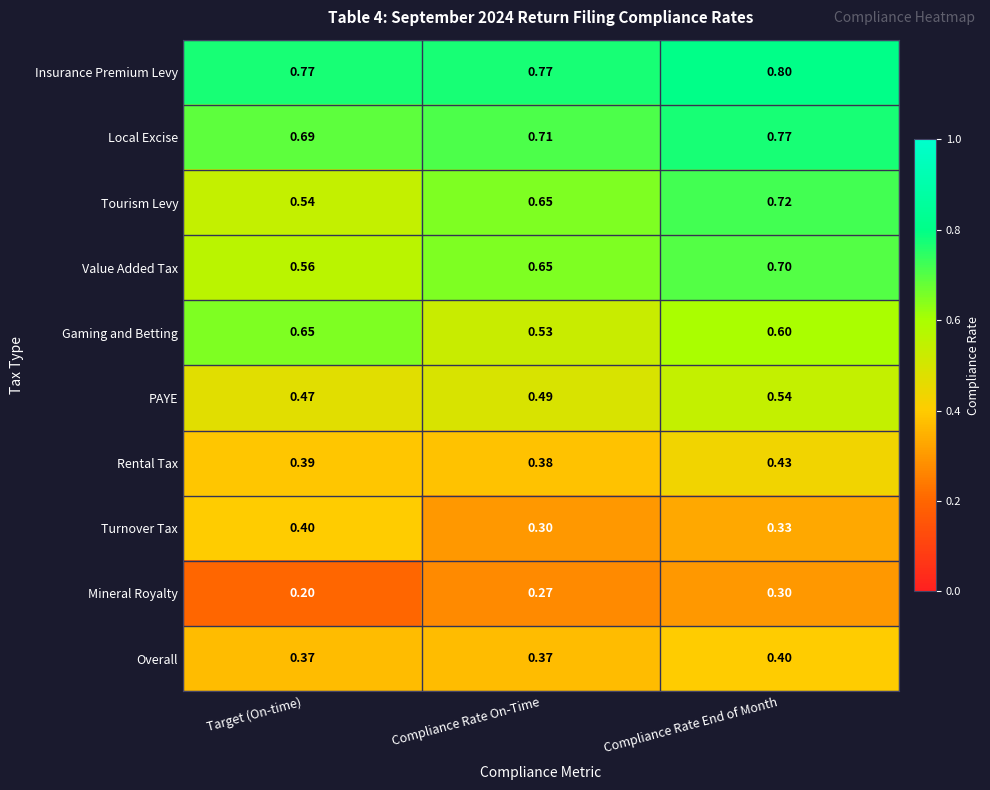

Between Target (On-time) and Compliance Rate End of Month, which series saw the biggest shift?

Tourism Levy